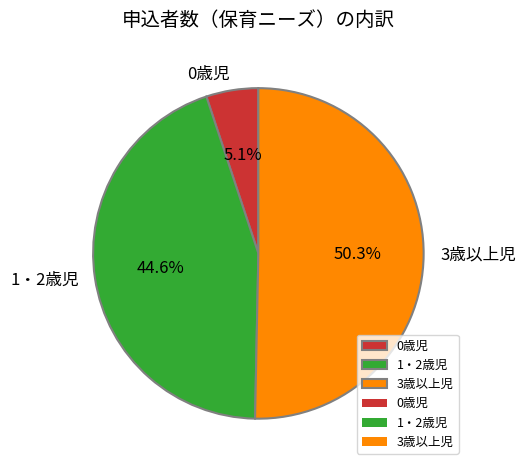

Count the number of slices in the pie.

3